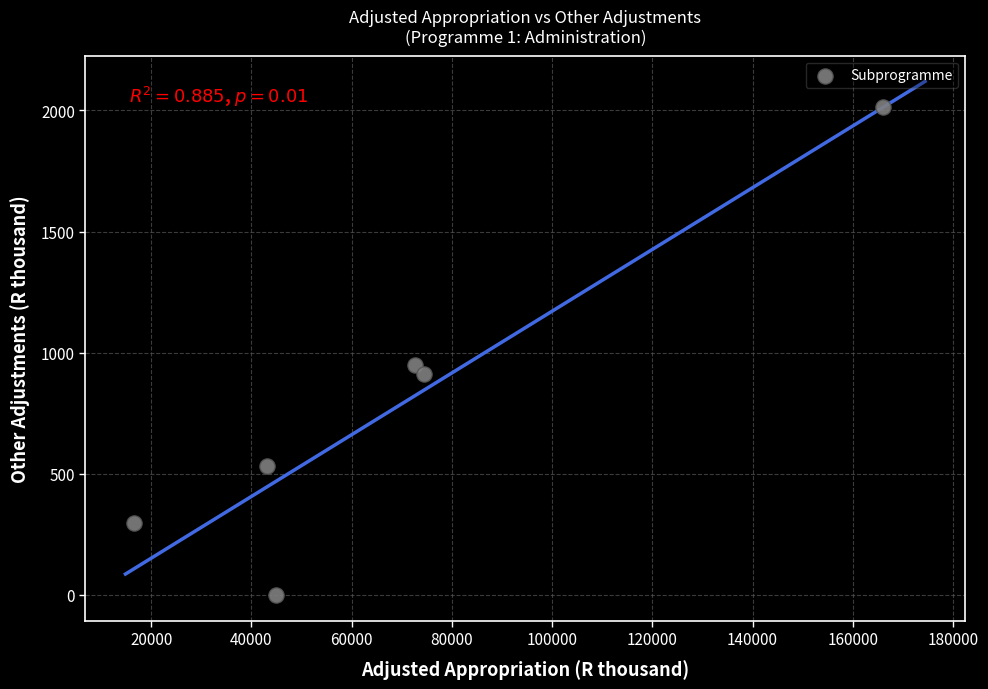

What Y value in the scatter plot is closest to 1007?

949